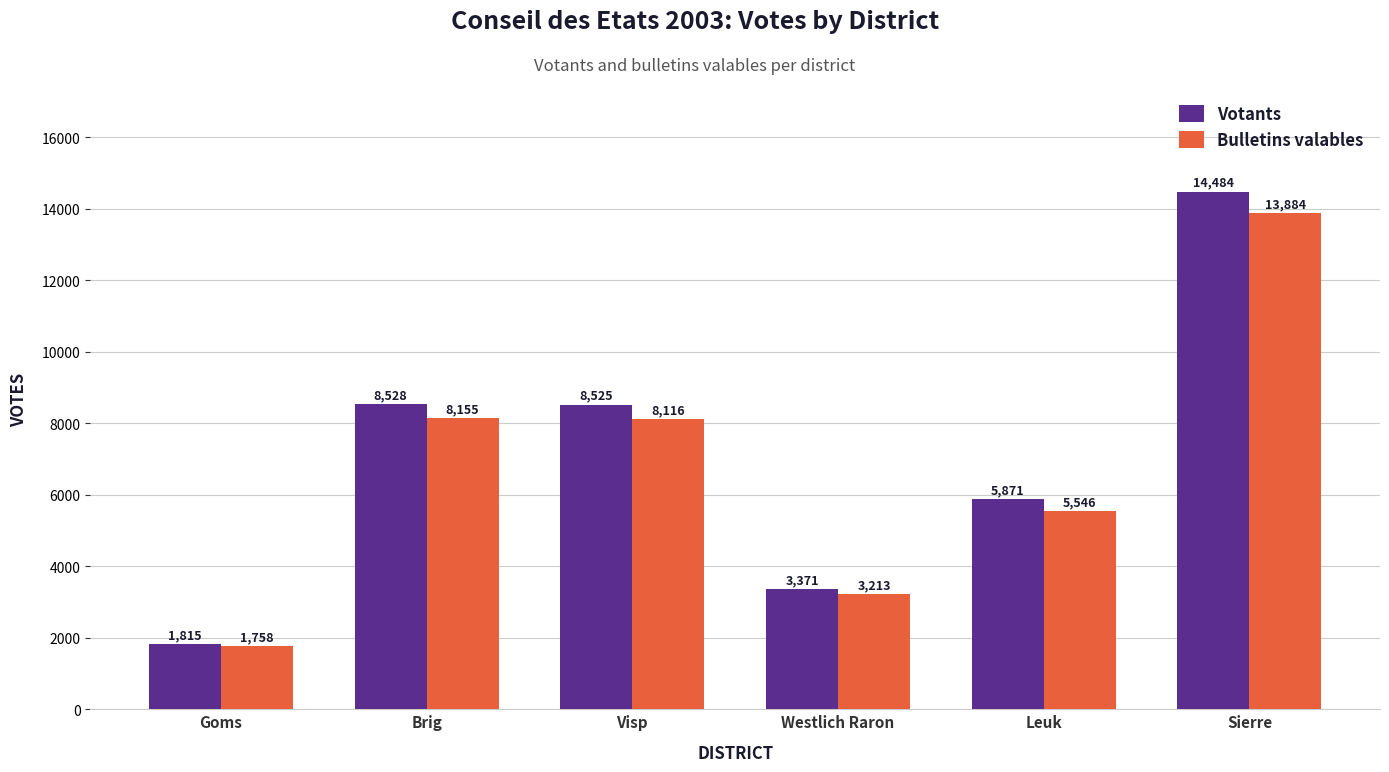

Where is Votants nearest to the value 8149?

Visp